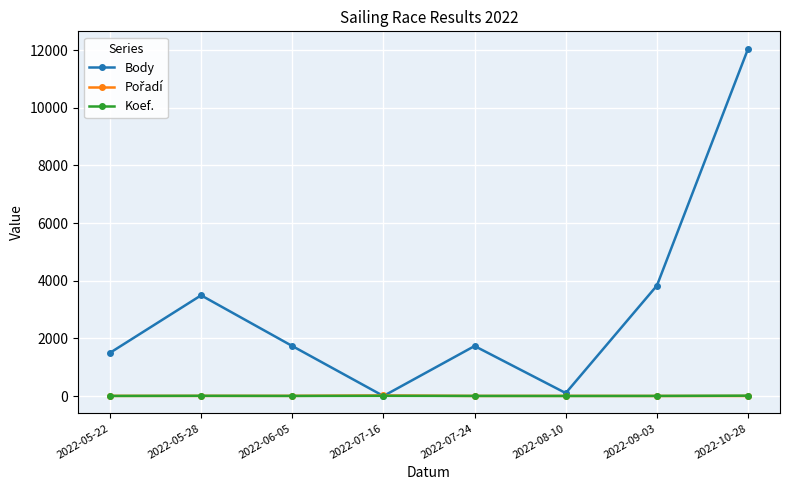

How many lines are shown in the chart?

3